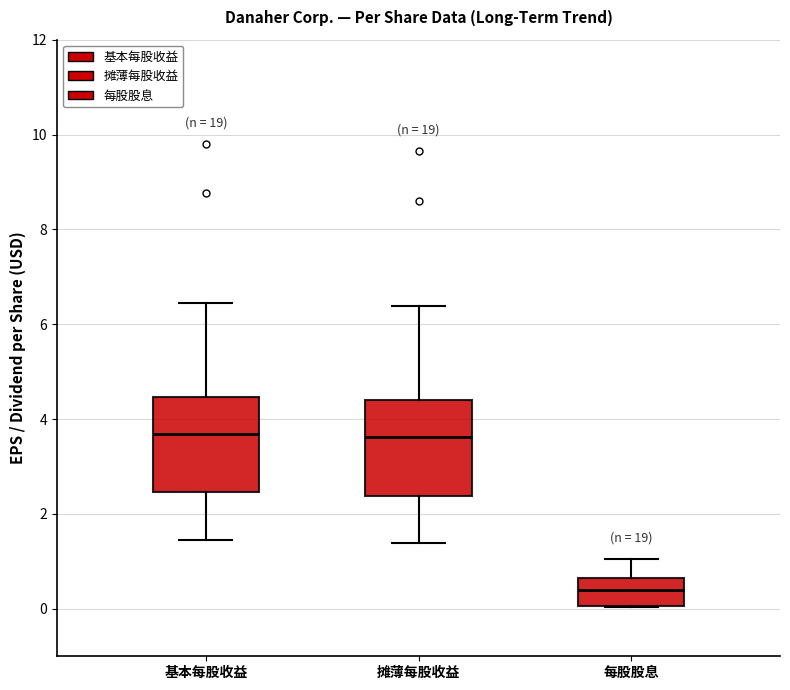

Reading left to right, read every box against the y-axis: the position of its median line, the range the box covers, and the ends of its whiskers. The values are not printed on the chart, so give them approximately, as read against the axis.

基本每股收益: median 3.6, box 2.4 to 4.4, whiskers 1.4 to 6.4
摊薄每股收益: median 3.6, box 2.4 to 4.4, whiskers 1.4 to 6.4
每股股息: median 0.4, box 0.0 to 0.6, whiskers 0.0 to 1.0